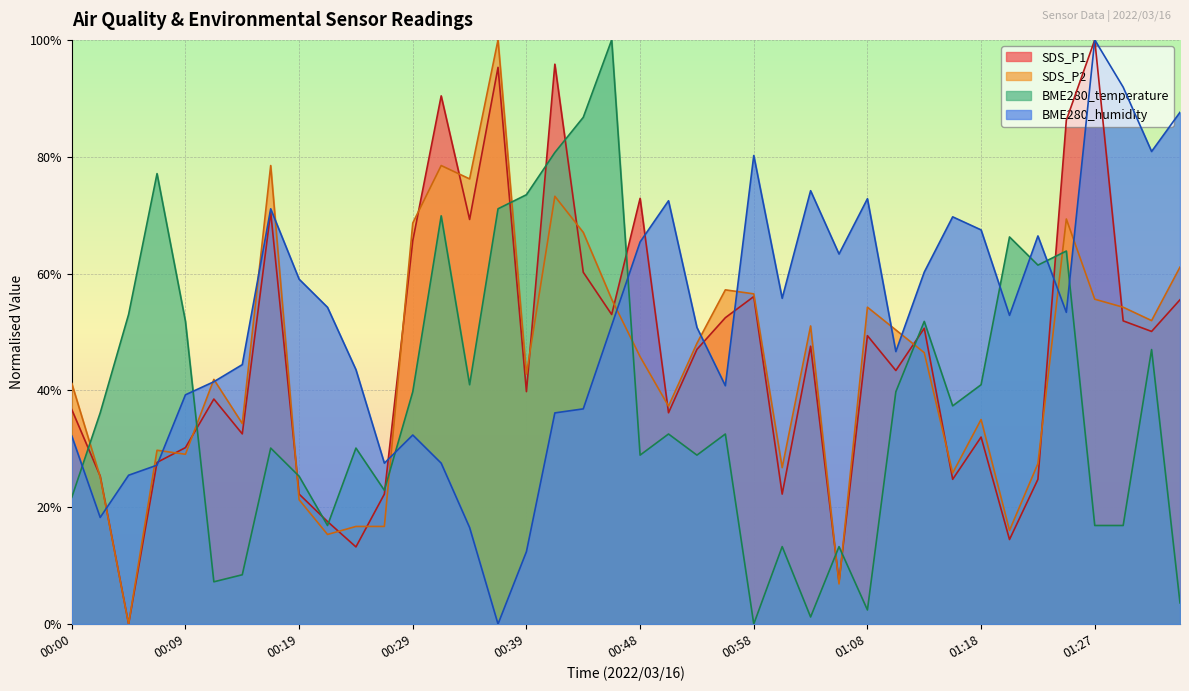

Which series has the largest range (max minus min)?

BME280_humidity